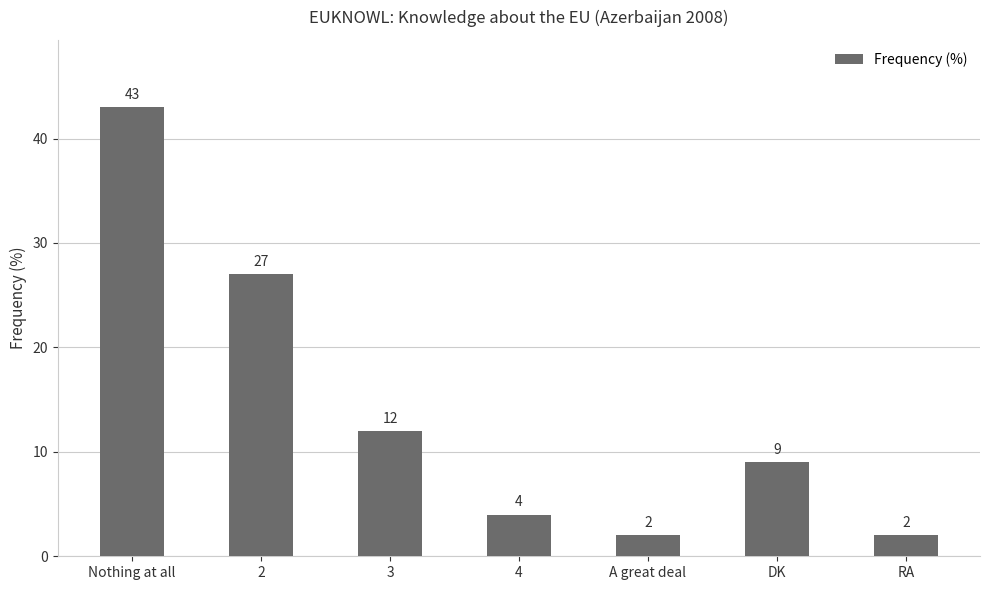

What is the difference between the values at DK and A great deal?

7